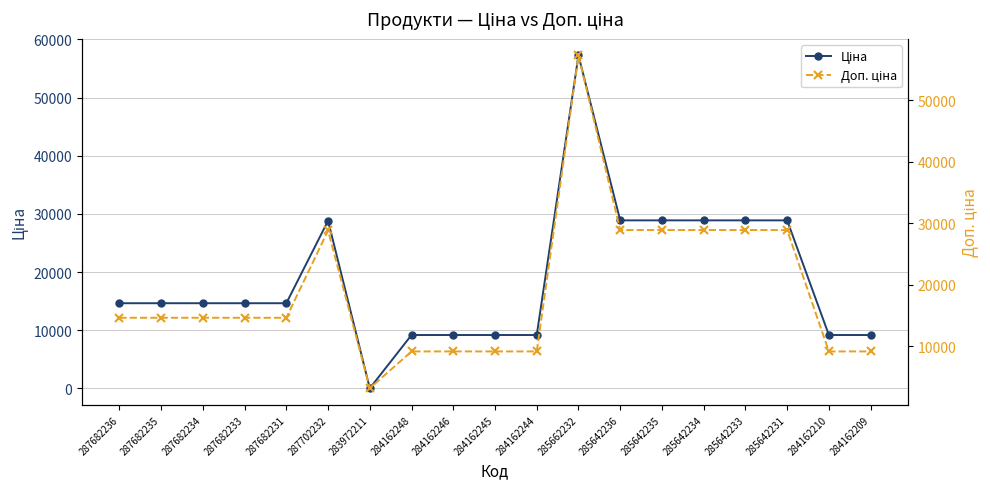

True or false: Доп. ціна and Ціна cross at least once.

False